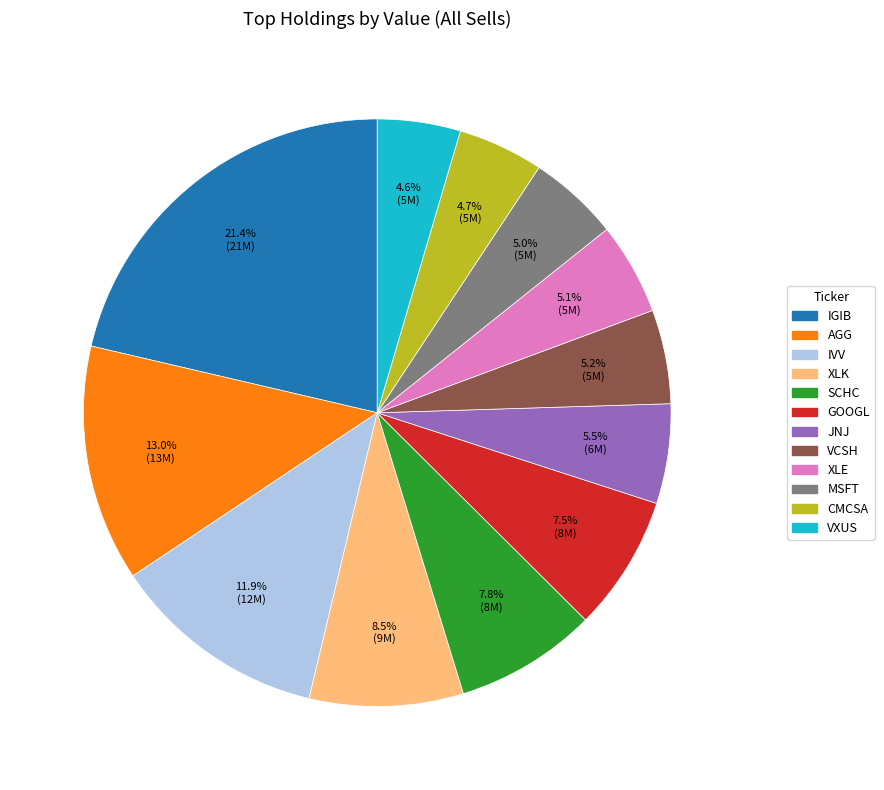

Is it true that IVV is 12% of the pie?

True